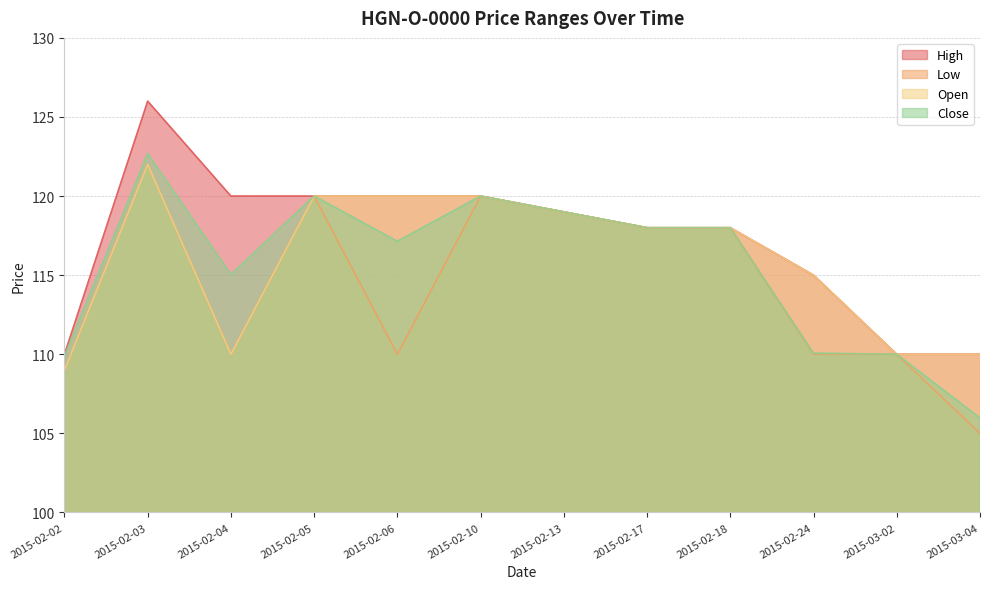

Read the Low value at 2015-03-04.

105.0